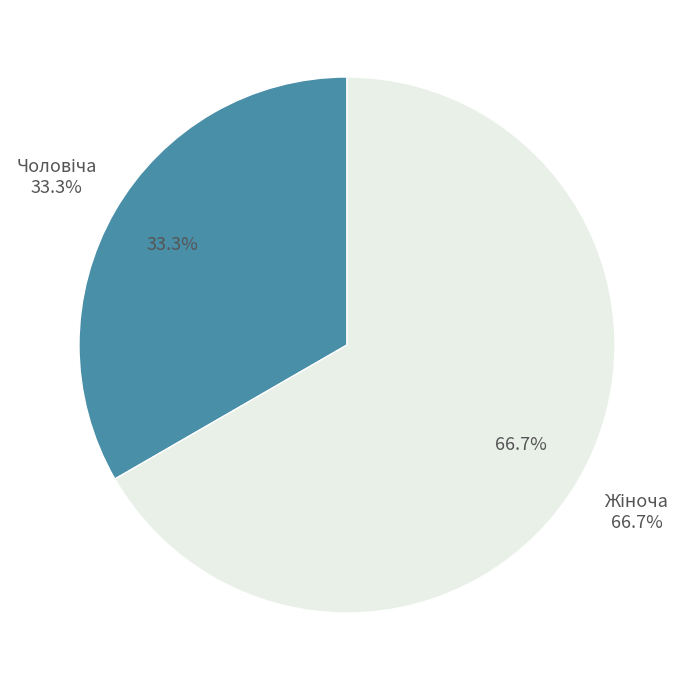

Between Чоловіча and Жіноча, which is larger?

Жіноча